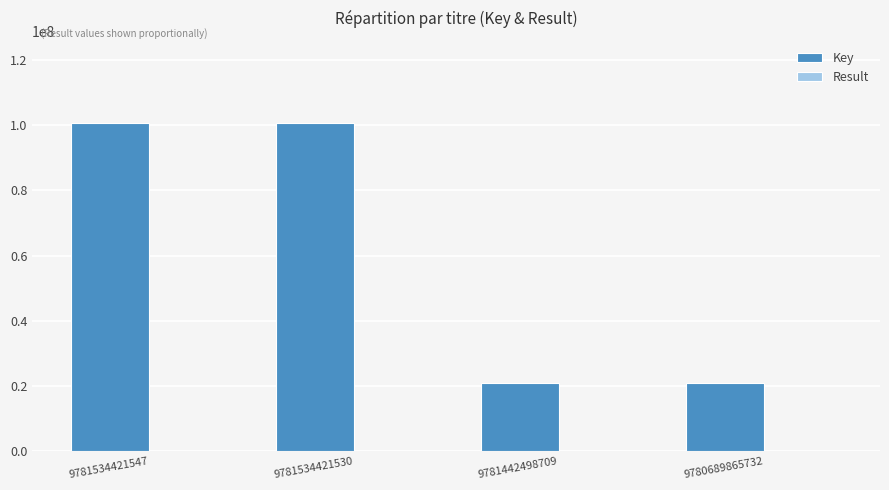

Is it true that Key equals 100738784 at 9781534421547?

True